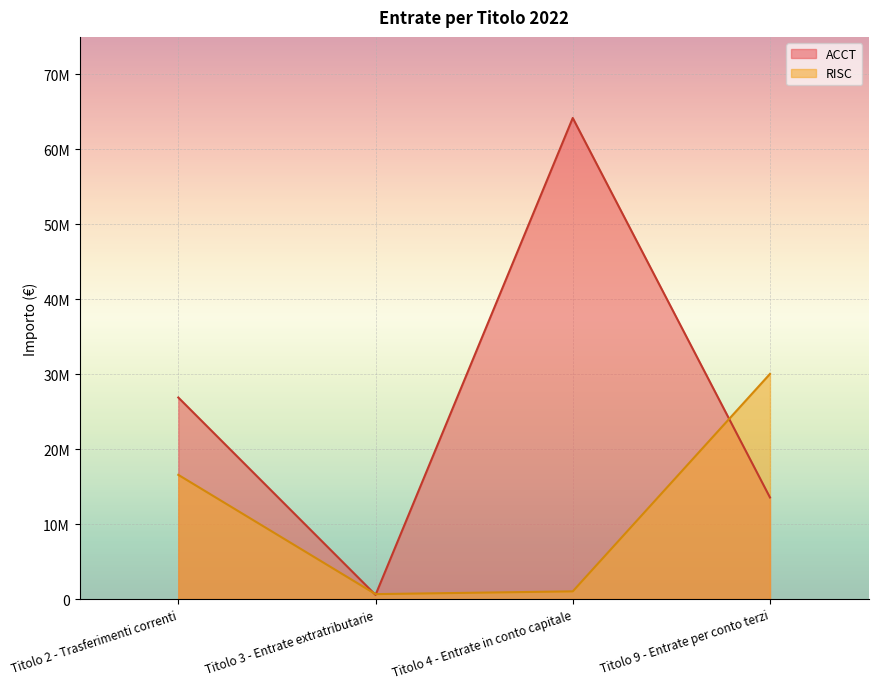

What position from the right is Titolo 9 - Entrate per conto terzi?

1